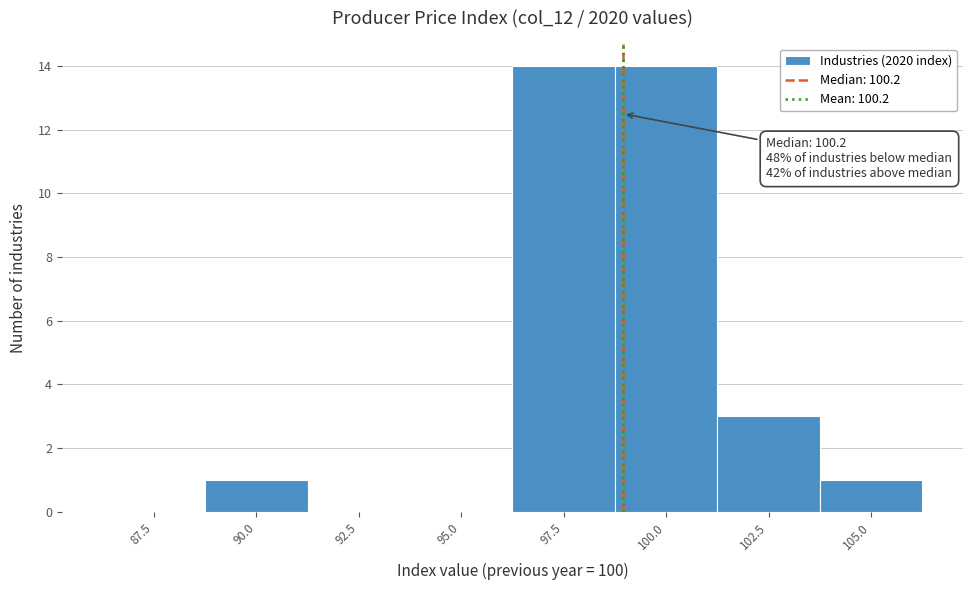

Reading right to left, list all the values displayed in this chart.

105.0=1	102.5=3	100.0=14	97.5=14	95.0=0	92.5=0	90.0=1	87.5=0